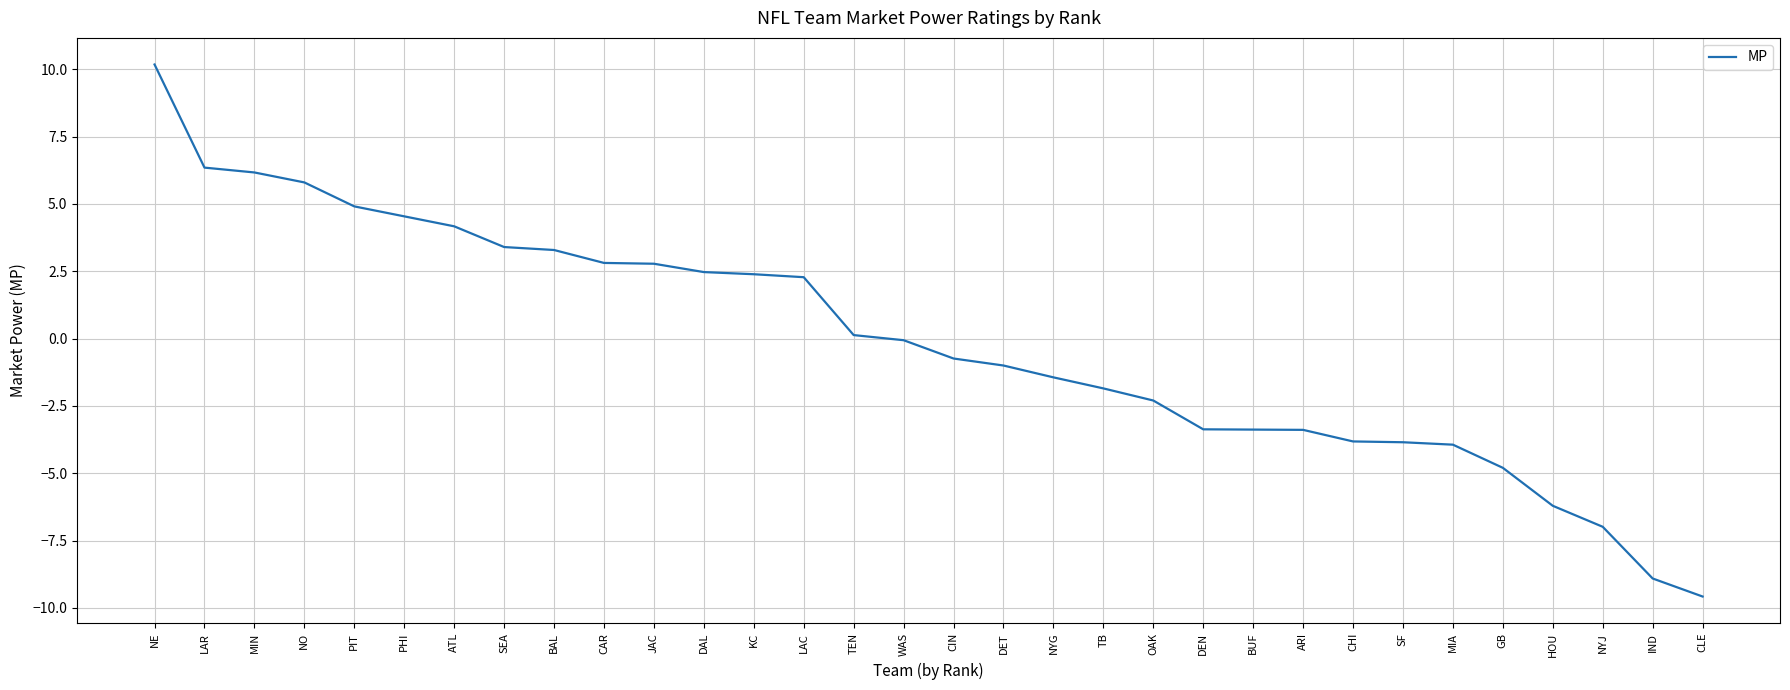

What is the greatest value displayed?

10.2